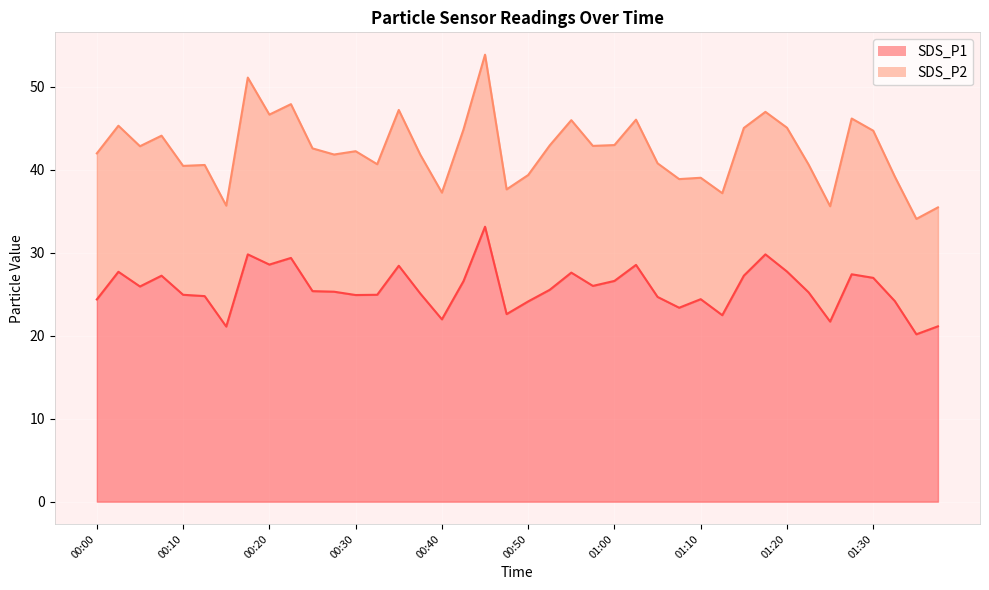

What is the difference between the maximum and second lowest values?

12.0